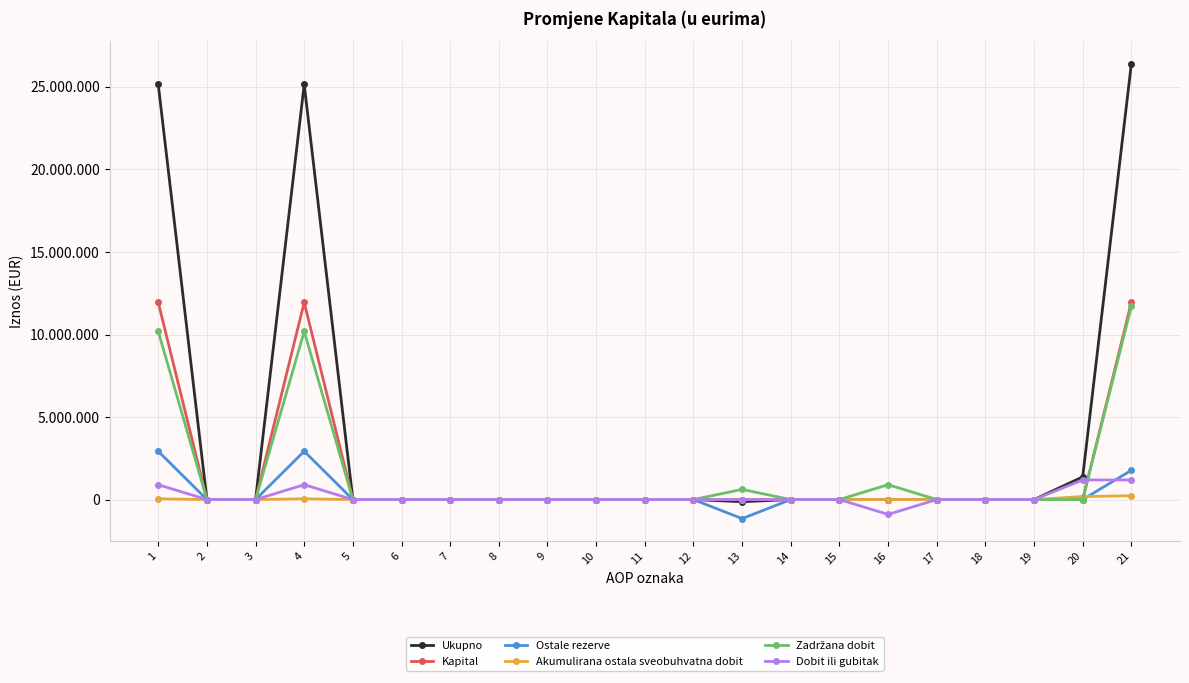

At which category is the sum across all series the highest?

21